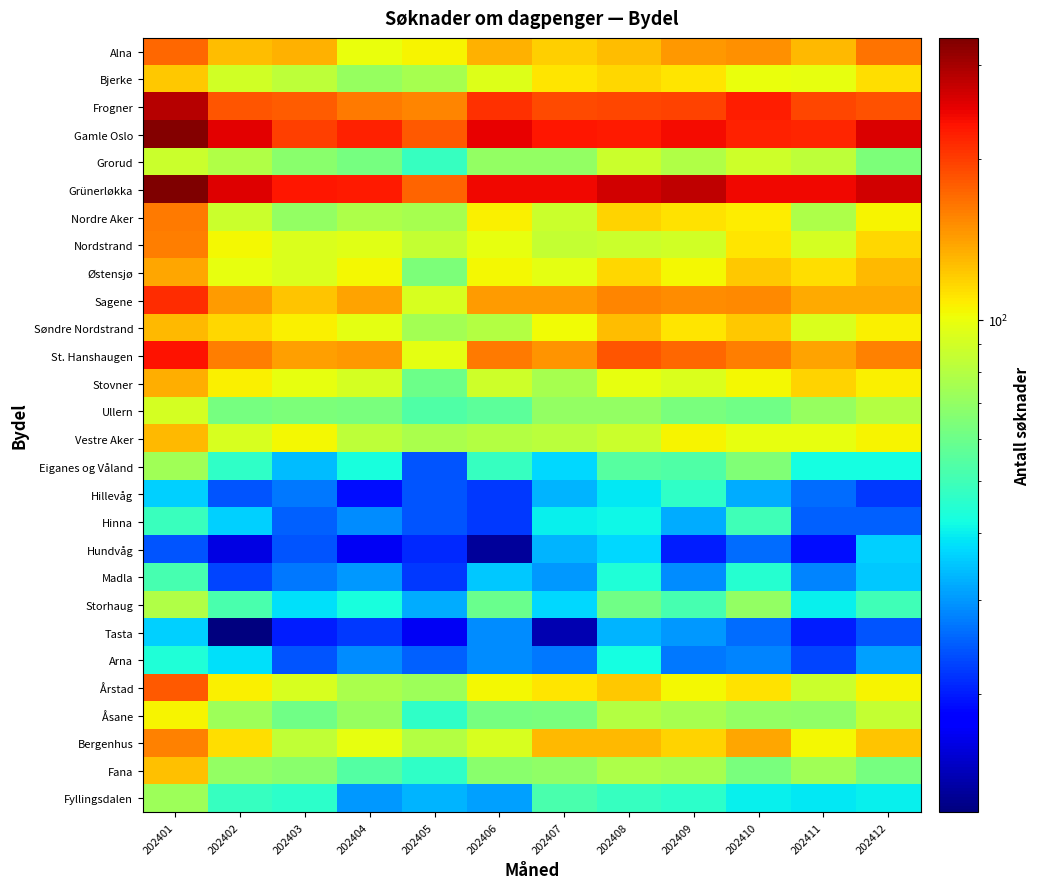

At which category does the chart reach its minimum across all series?

202402